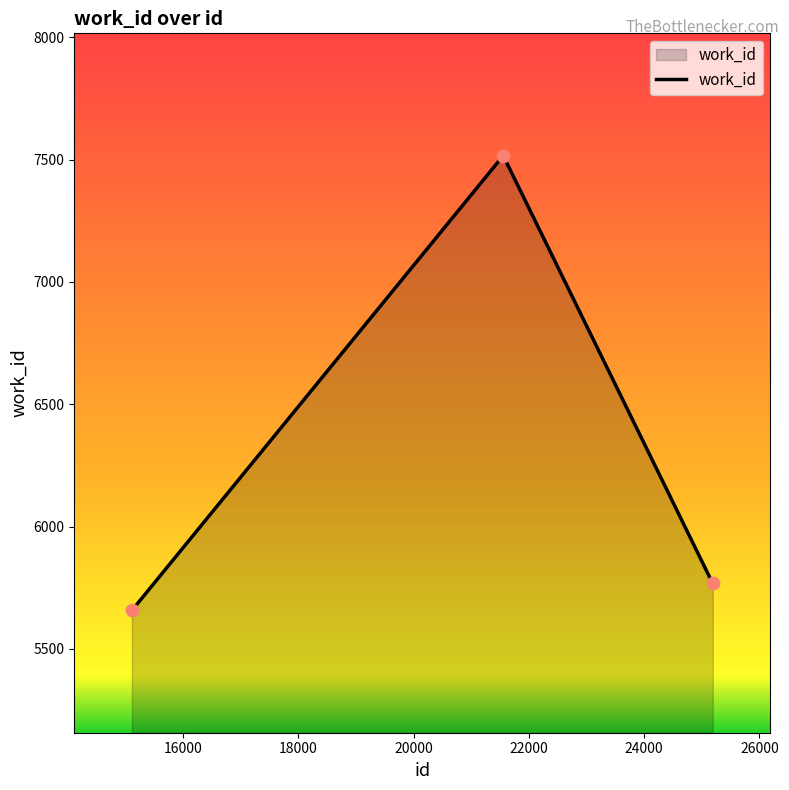

What is the greatest value displayed?

7516